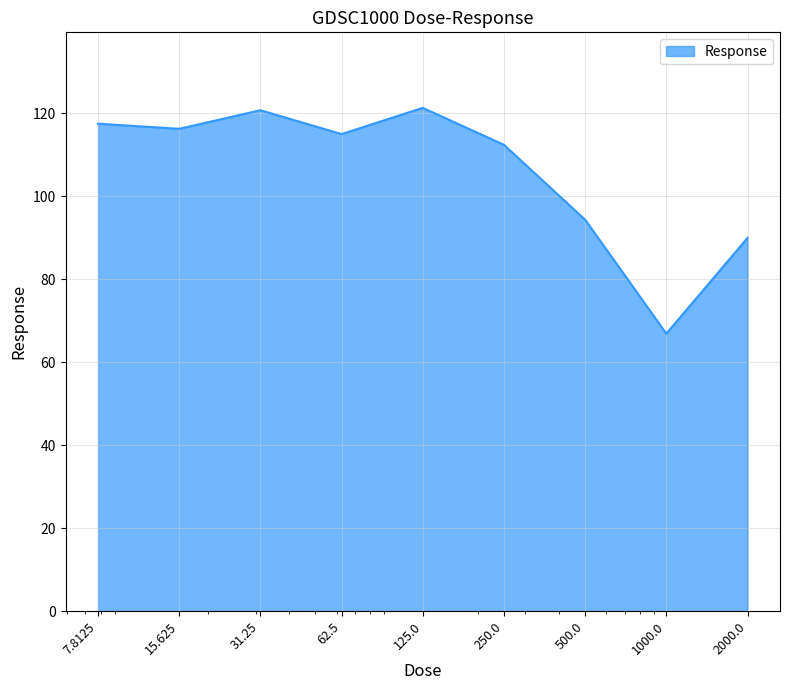

How many interior local valleys (lower than both neighbors) does the data have?

3